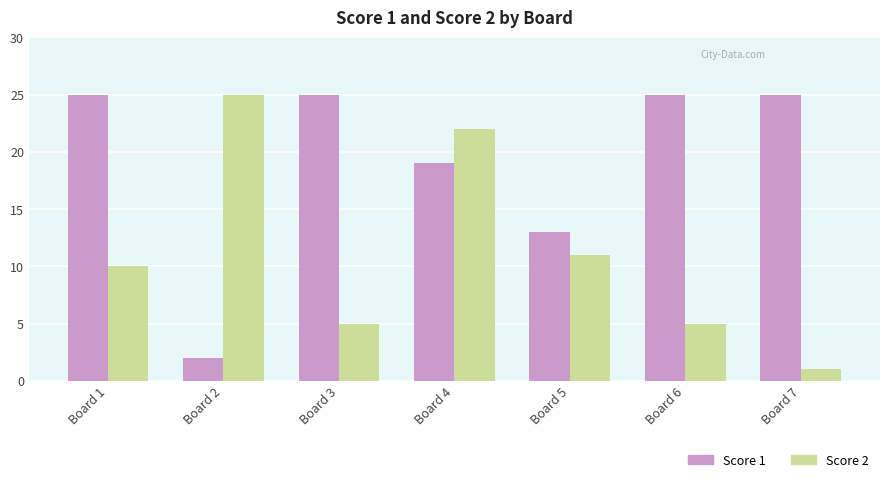

At which category does the chart reach its minimum across all series?

Board 7